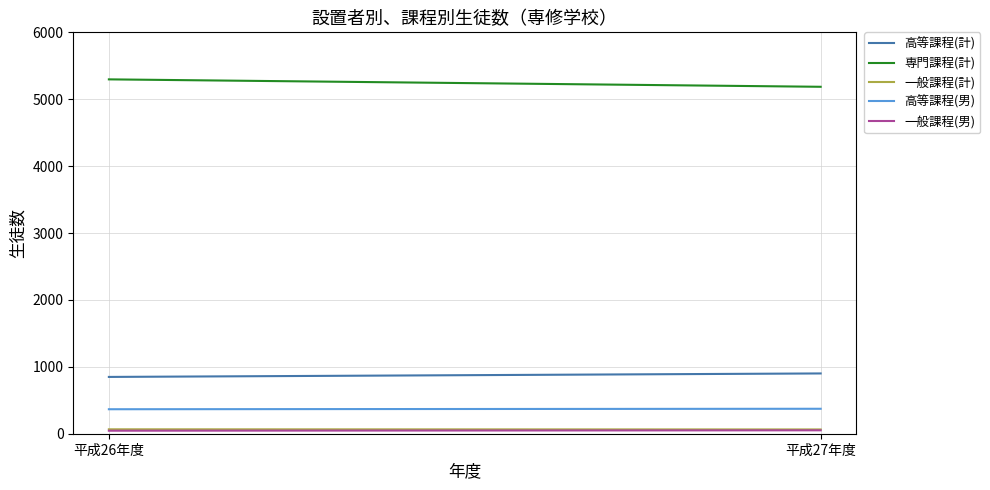

What is the difference between the highest and lowest values at 平成26年度?

5252